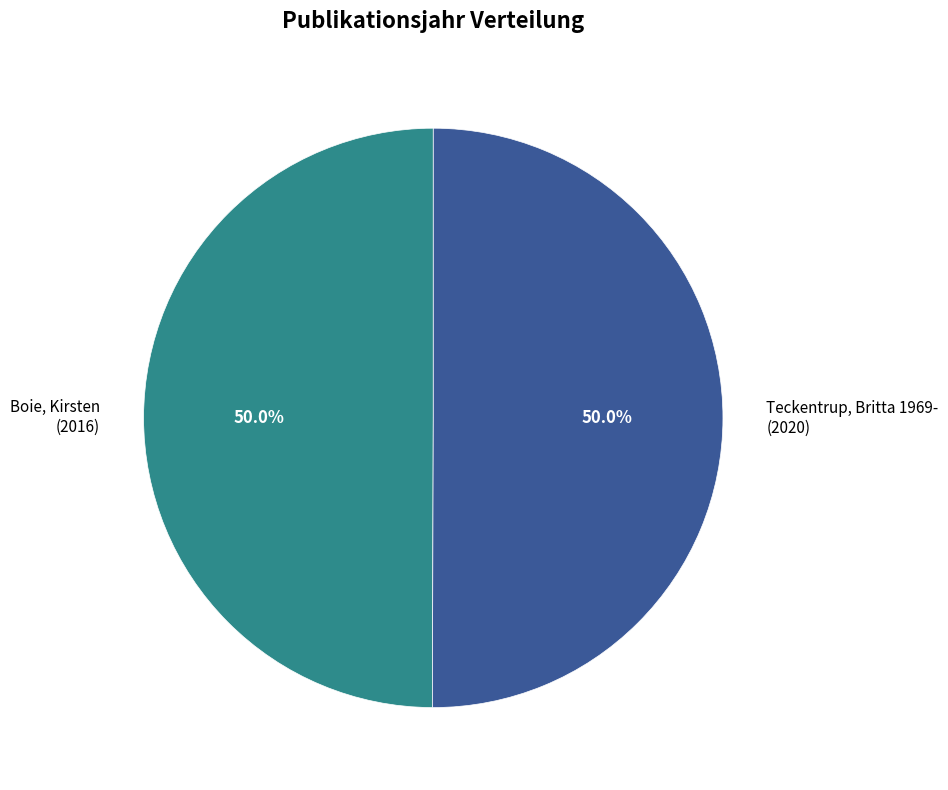

Count the number of slices in the pie.

2